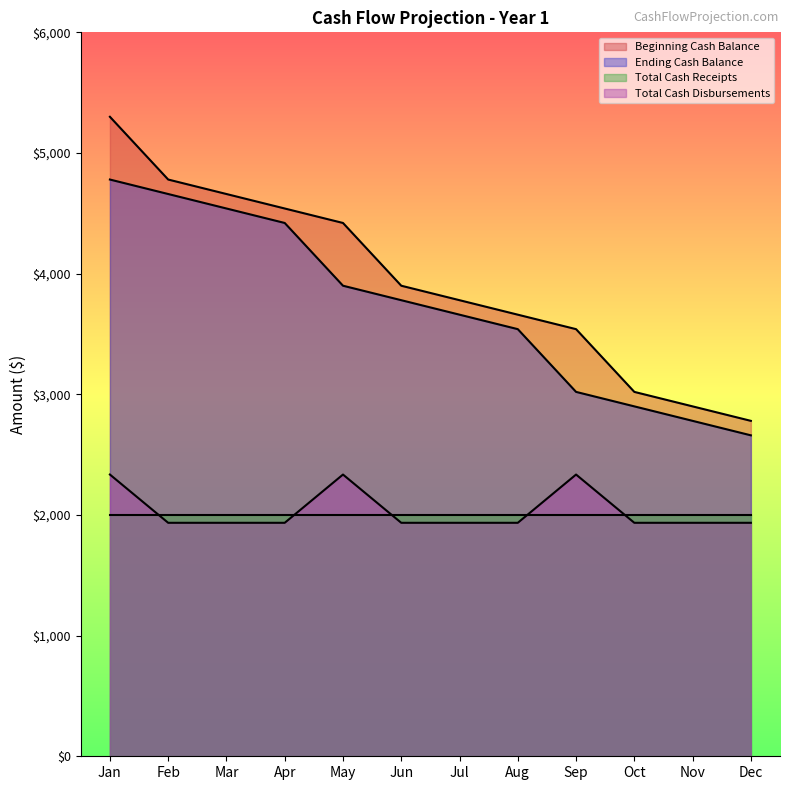

At how many categories does at least one series exceed 4985?

1